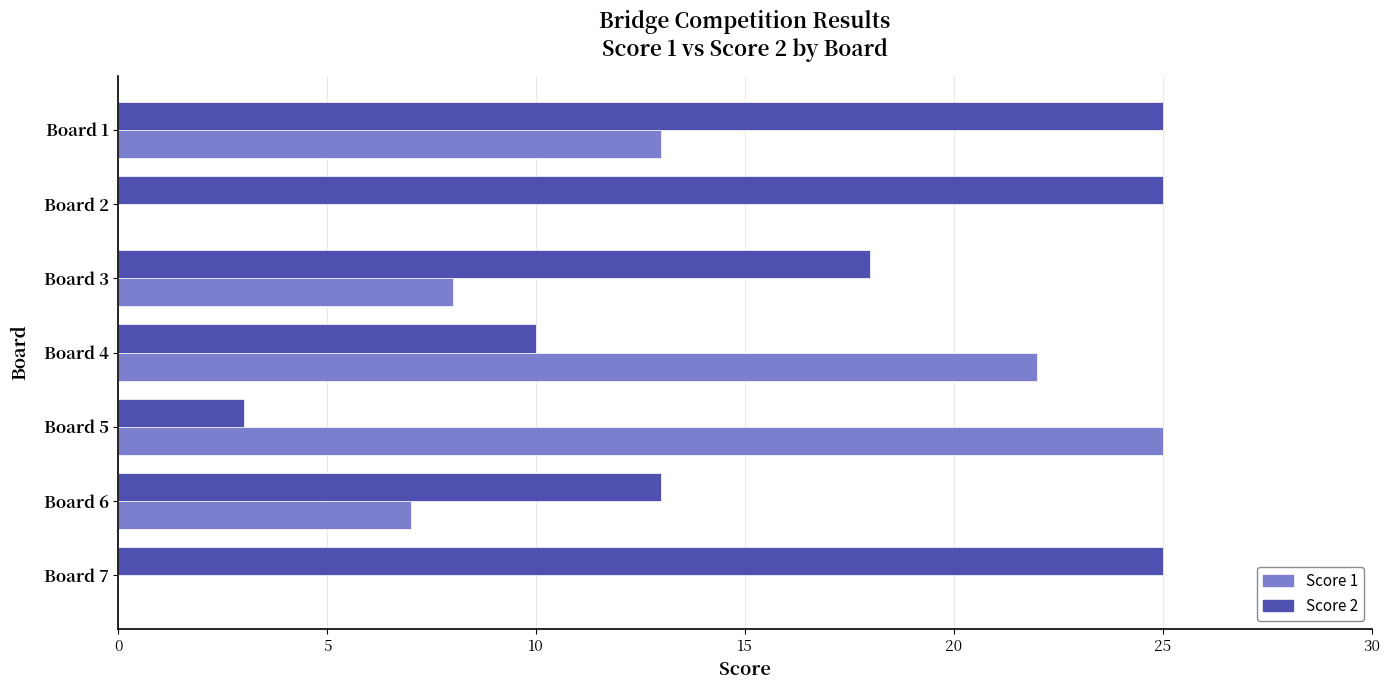

Count the Score 1 values in the range 0 to 22.

6